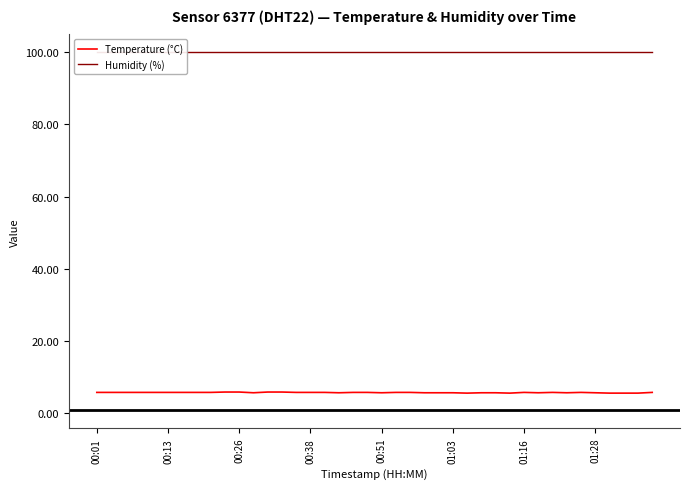

What are all the series names shown in the legend?

Temperature (°C), Humidity (%)